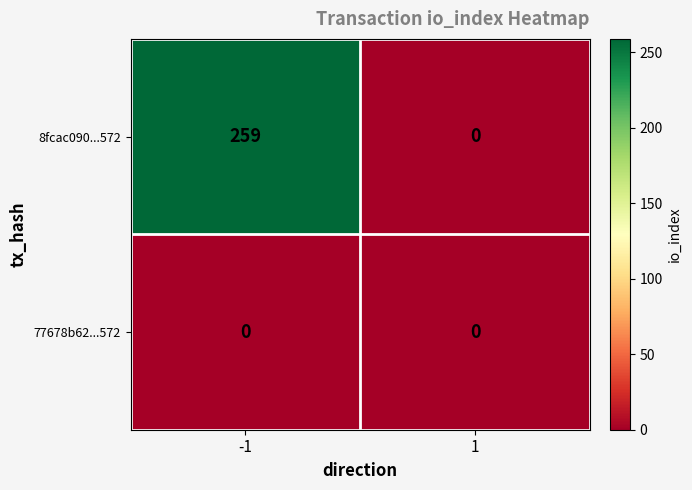

Reading left to right, what are all the values shown in this chart?

8fcac090...572: 259	0
77678b62...572: 0	0